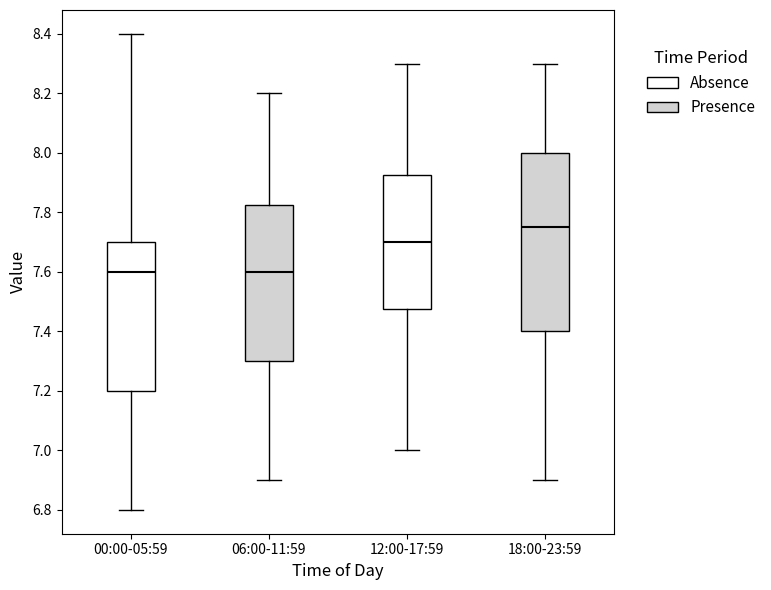

Where is the upper edge of the box for 00:00-05:59 on the y-axis? The values are not printed on the chart, so give them approximately, as read against the axis.

7.70